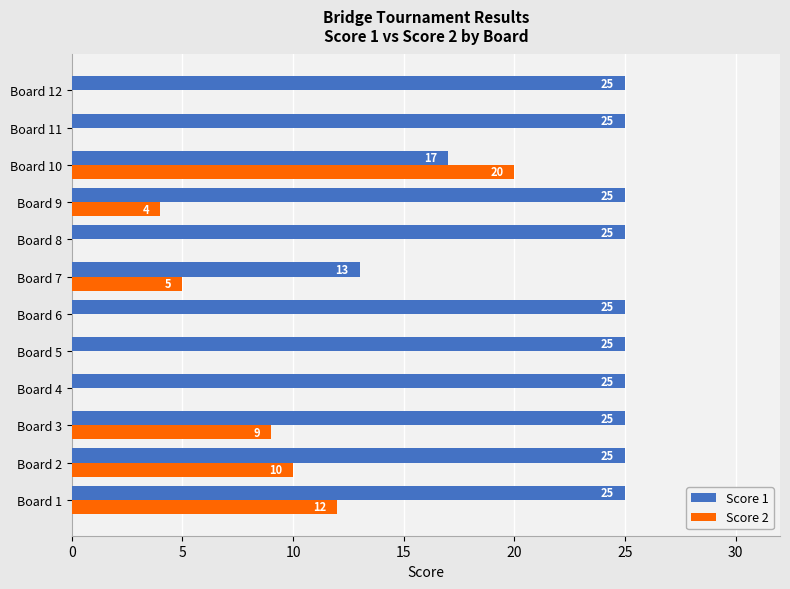

Which series changed the most between Board 8 and Board 10?

Score 2